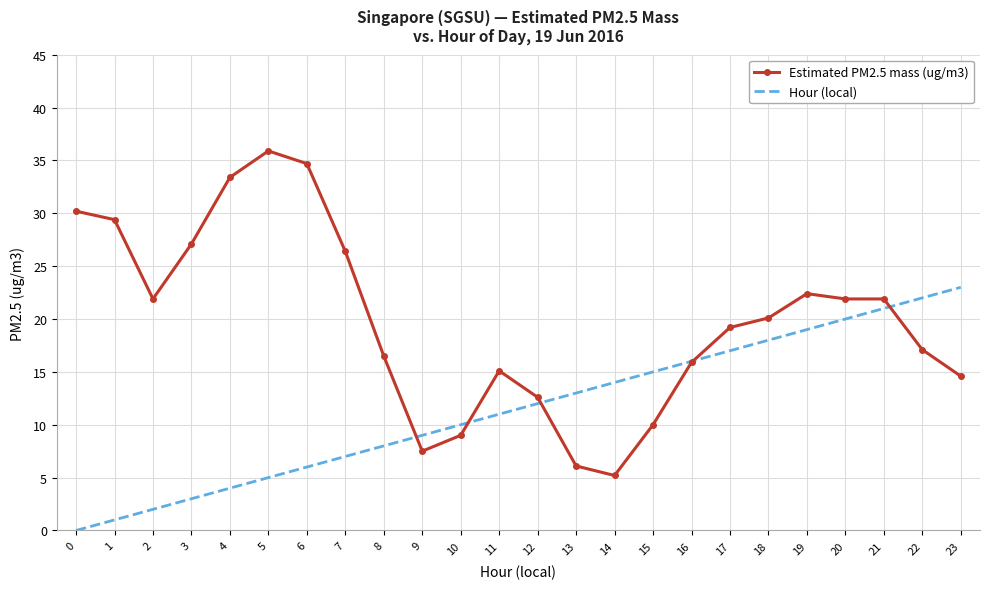

Which series ends up on top after the final intersection of Hour (local) and Estimated PM2.5 mass (ug/m3)?

Hour (local)